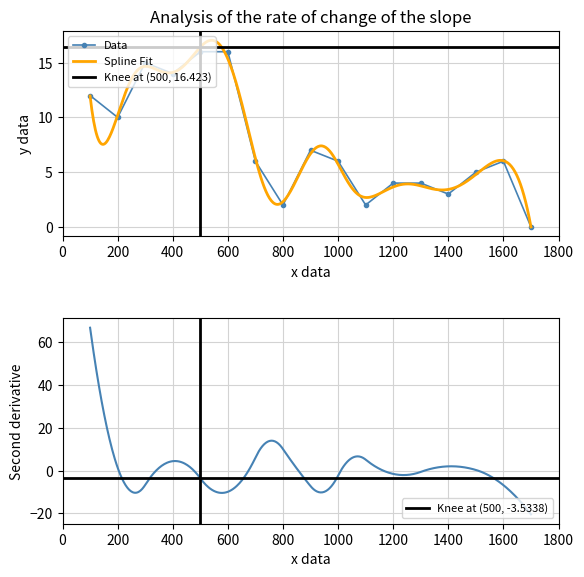

How many categories are shown in the chart?

17